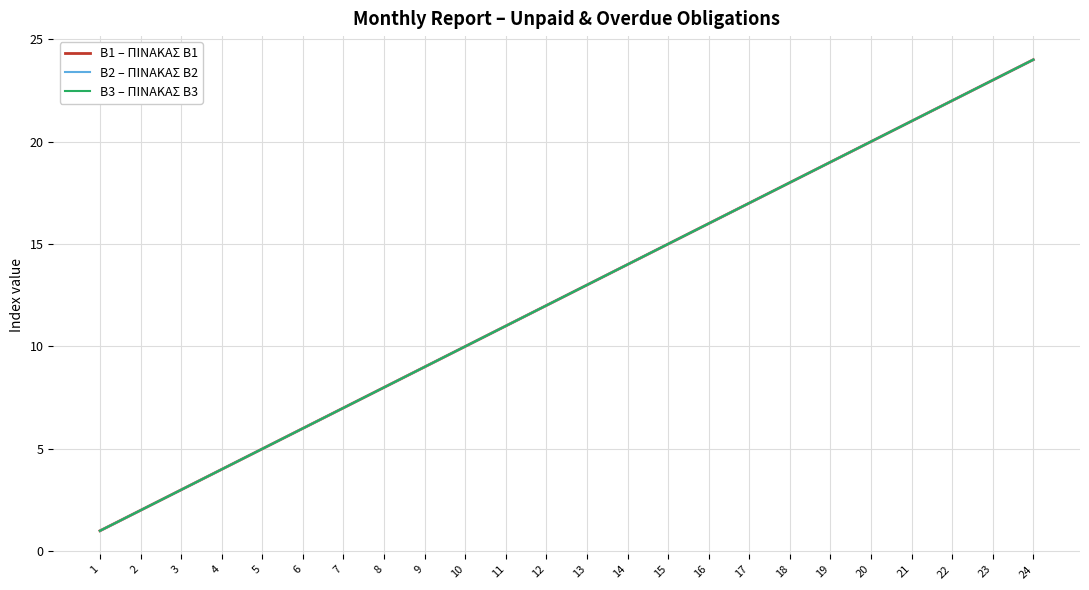

Is this an area chart (filled region under the line)?

No